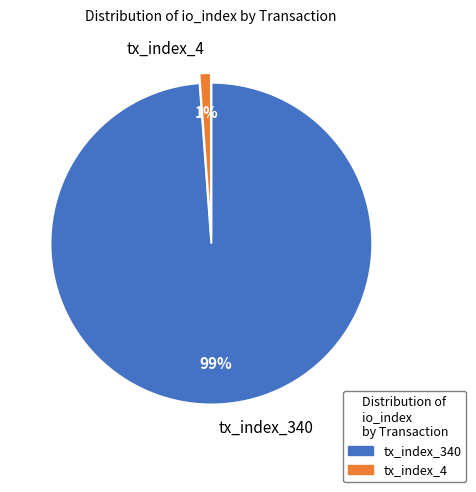

Which slice is the smallest?

tx_index_4